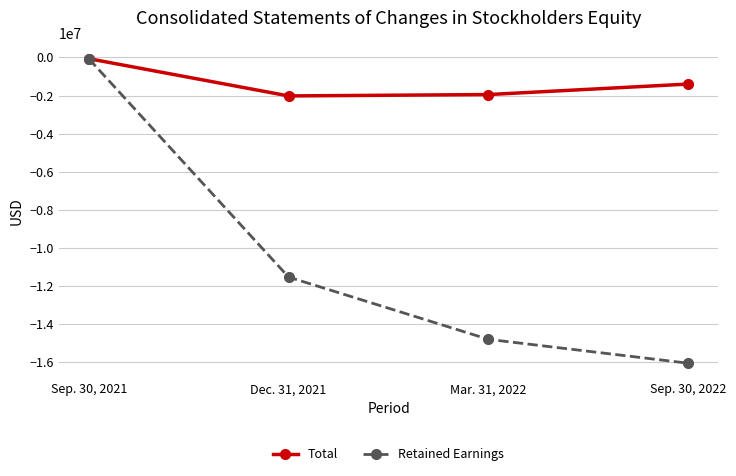

Rank the series by their average value, from lowest to highest.

Retained Earnings, Total